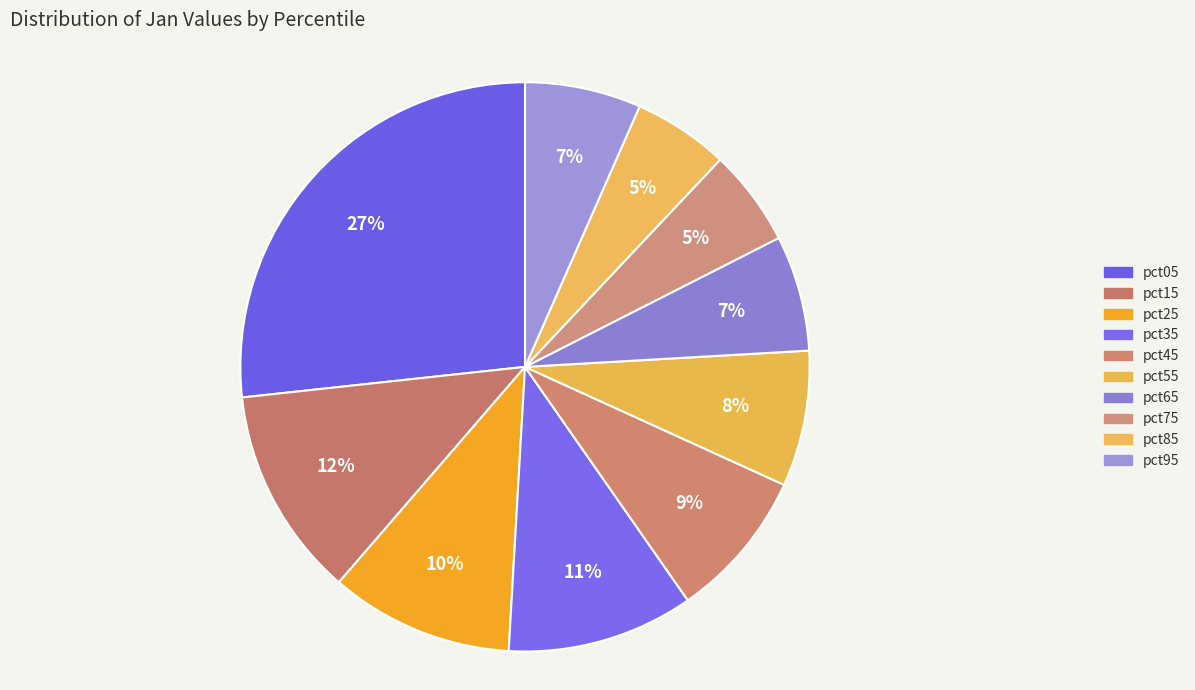

To the nearest percent, what portion does pct05 represent?

27%